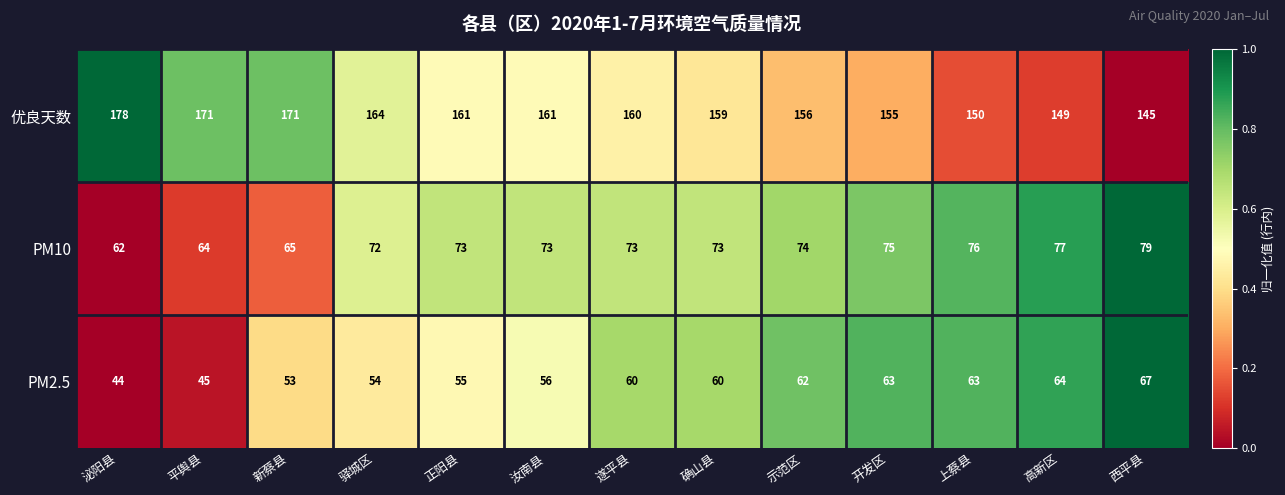

Which series has the largest total across all categories?

优良天数